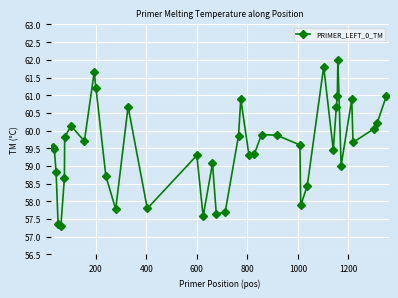

What is the maximum value shown in the chart?

62.0